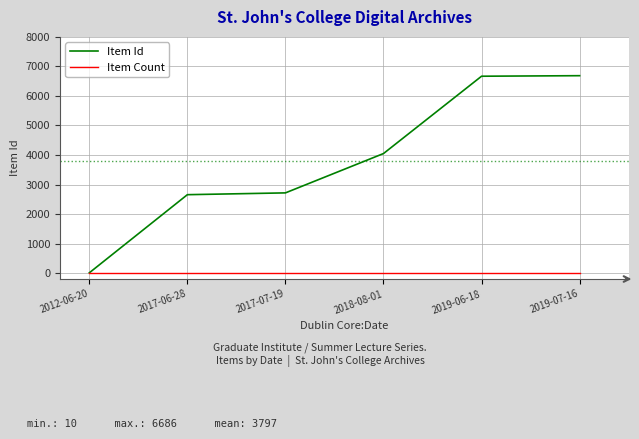

Is the value of Item Id at 2018-08-01 greater than the value of Item Count at 2019-07-16?

Yes